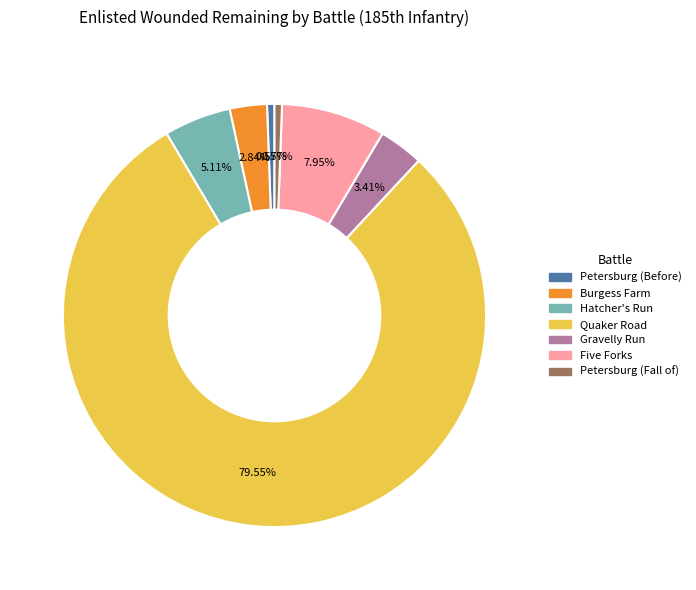

Does any single category account for the majority?

Yes